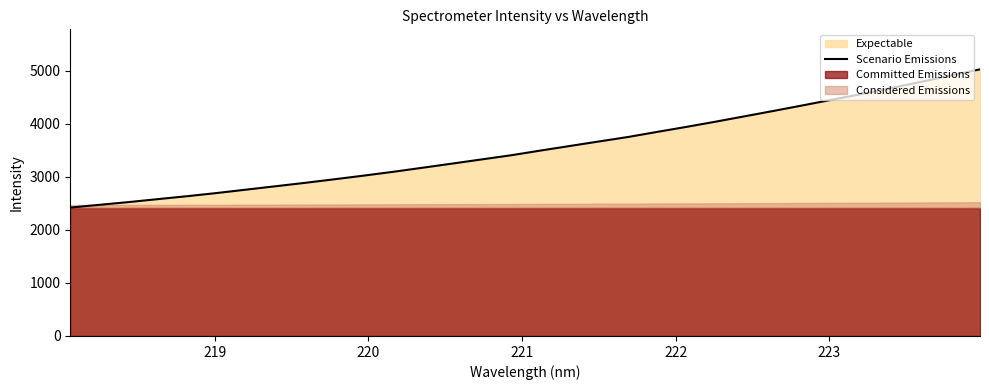

Reading left to right, transcribe all the data shown in this chart.

2418.5	2471.0	2522.5	2578.9	2634.0	2693.5	2757.2	2820.8	2885.1	2952.1	3021.2	3092.9	3169.2	3246.6	3324.9	3402.9	3491.3	3577.6	3663.4	3748.3	3845.0	3939.7	4038.4	4140.7	4243.5	4348.7	4455.7	4561.9	4673.8	4788.2	4905.0	5022.7